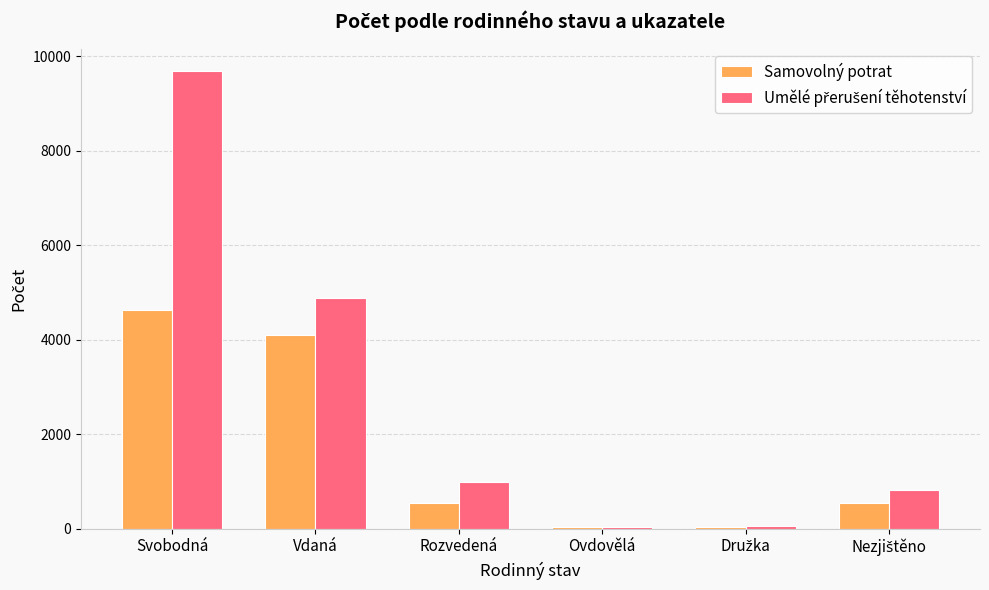

True or false: Samovolný potrat has a value of 4635 at Svobodná.

True